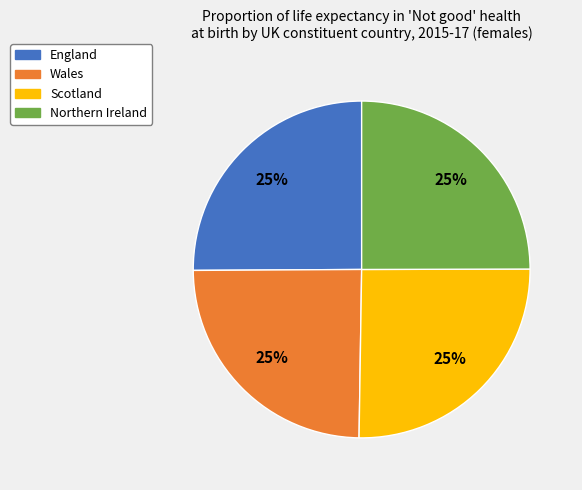

True or false: Scotland accounts for 32% of the total.

False